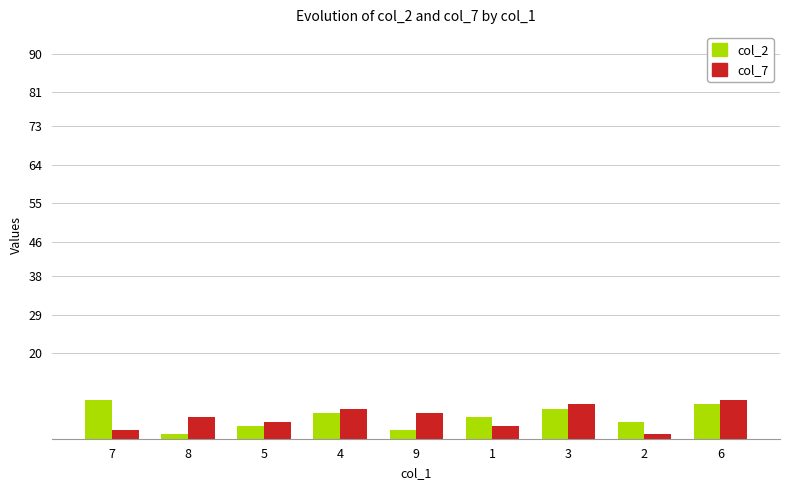

At 9, list the series in order from smallest to largest.

col_2, col_7